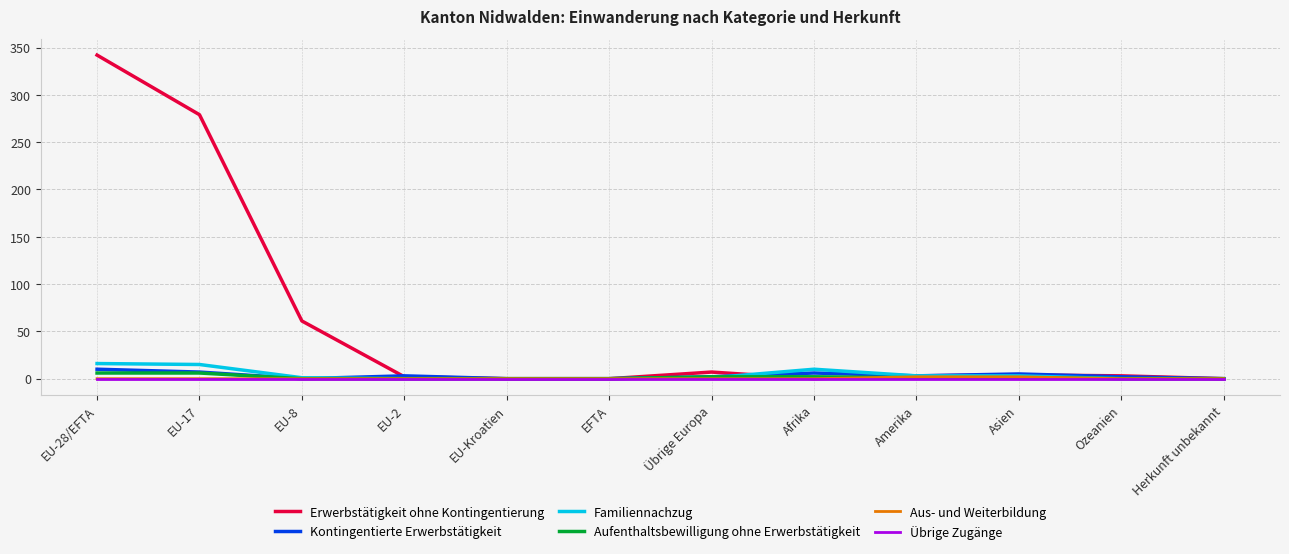

Which series has the widest spread of values?

Erwerbstätigkeit ohne Kontingentierung